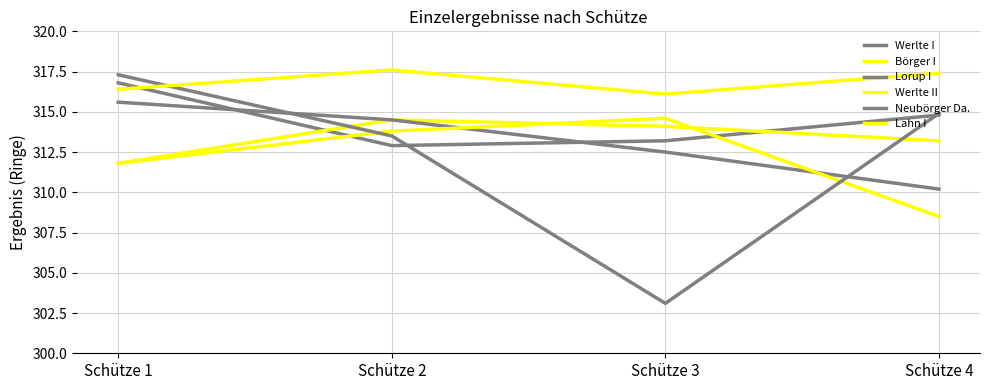

Is this an area chart (filled region under the line)?

No